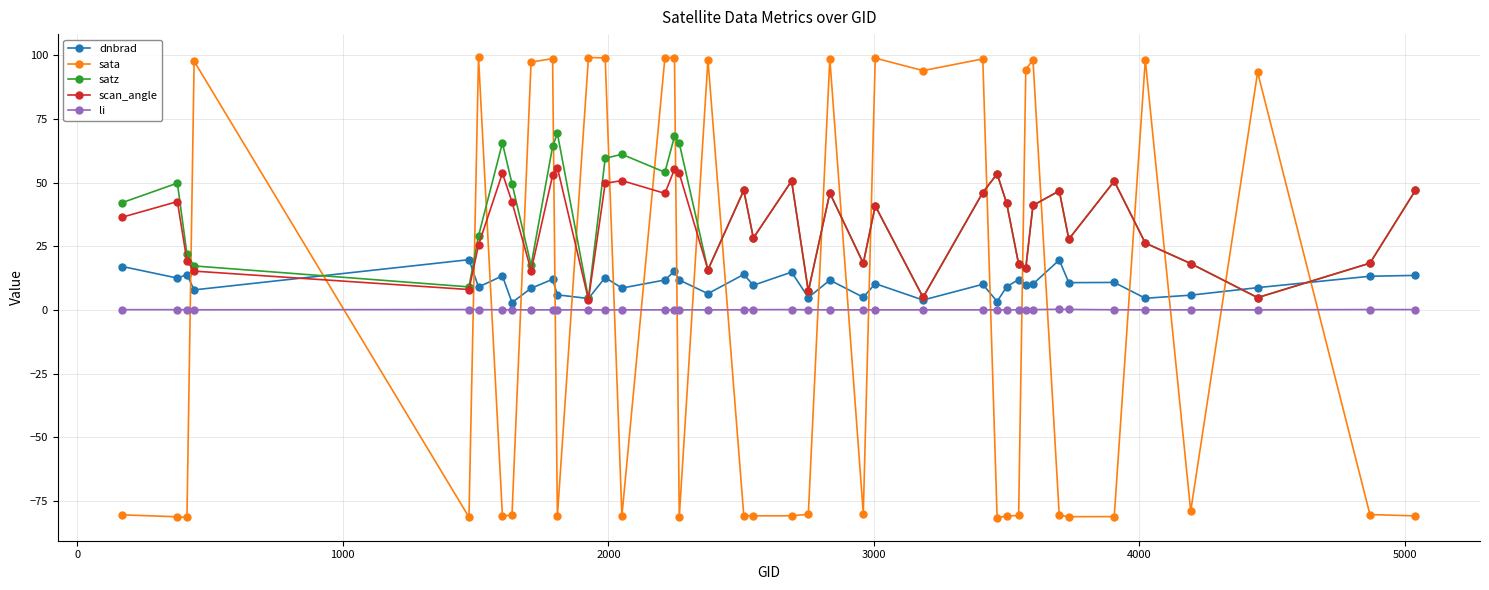

List the series in order of their peak value, highest first.

sata, satz, scan_angle, dnbrad, li